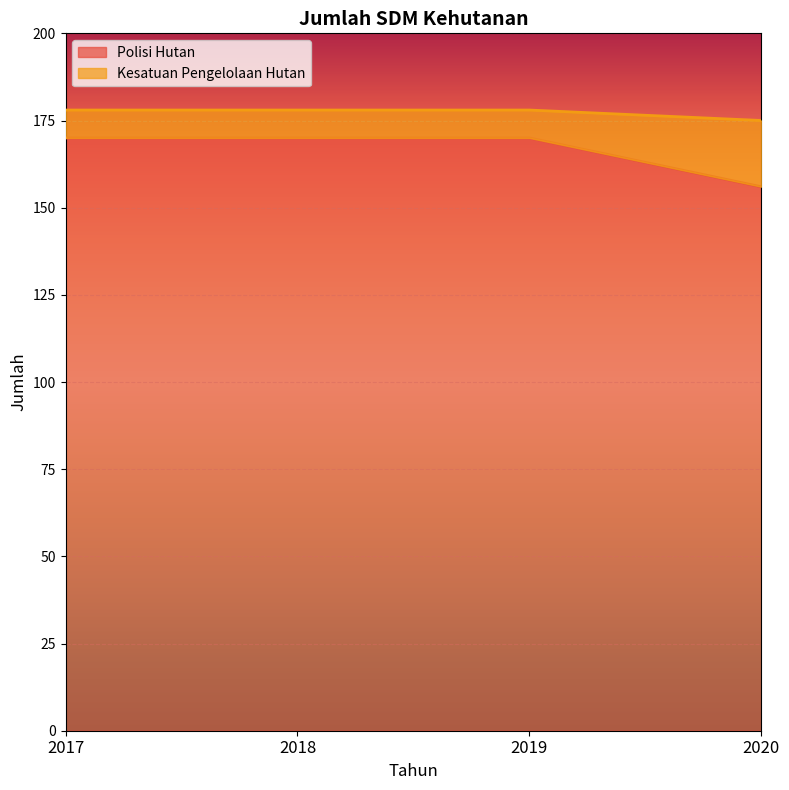

Count the Kesatuan Pengelolaan Hutan values in the range 178 to 179.

3